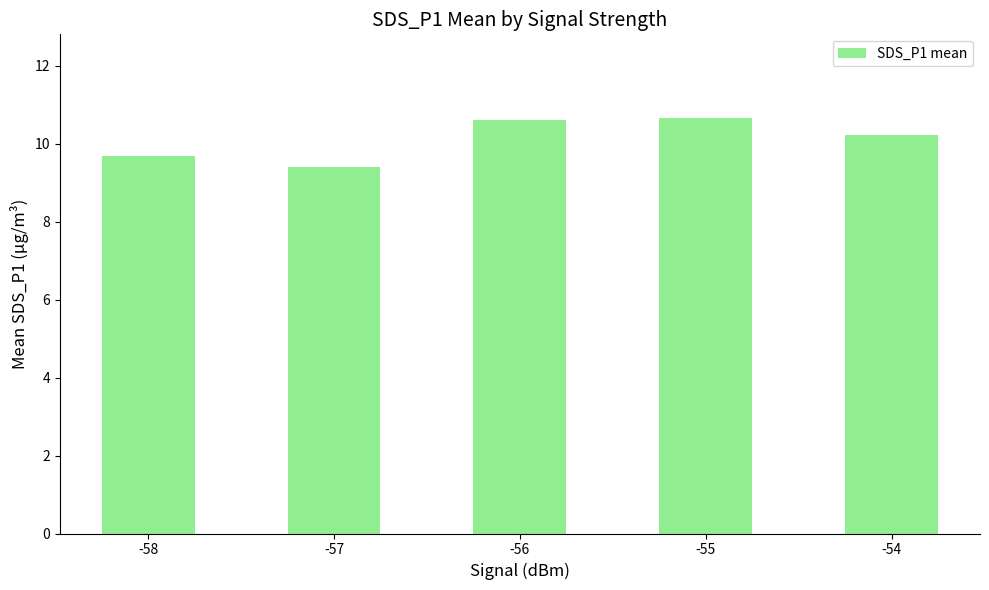

True or false: the data shows 4.9 at -58.

False